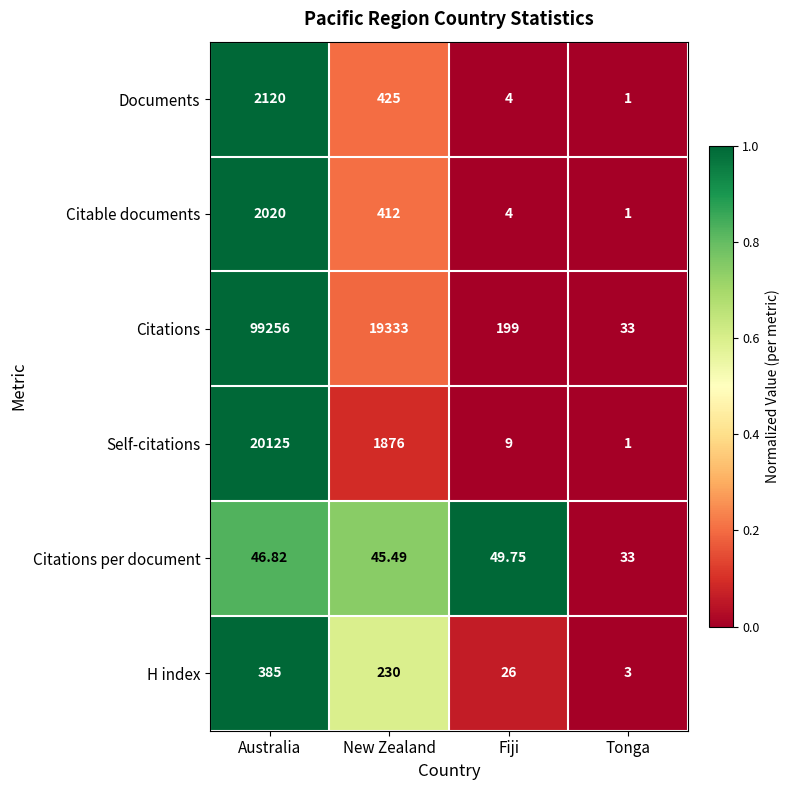

At which category does the chart reach its peak across all series?

Australia